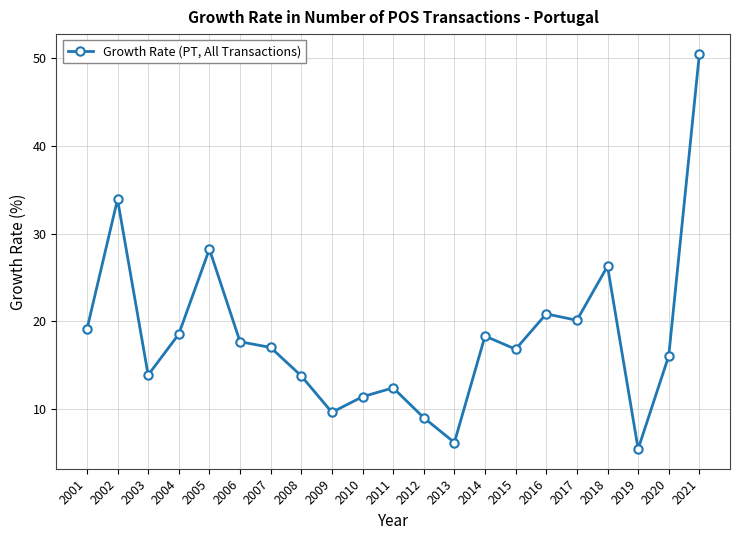

Which label corresponds to the largest value in the chart?

2021